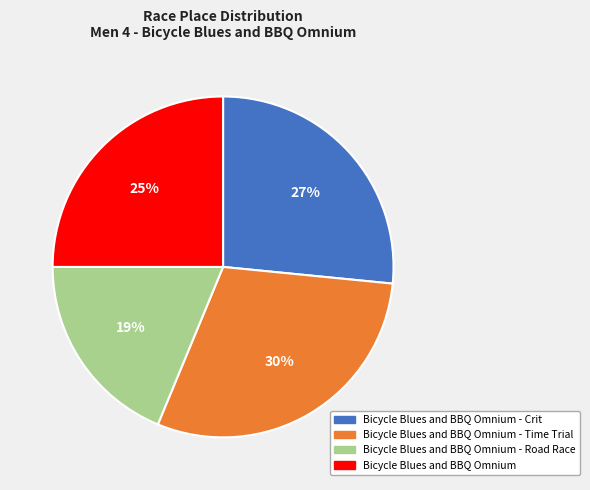

To the nearest percent, what is the difference between the largest and smallest slice percentages?

11%